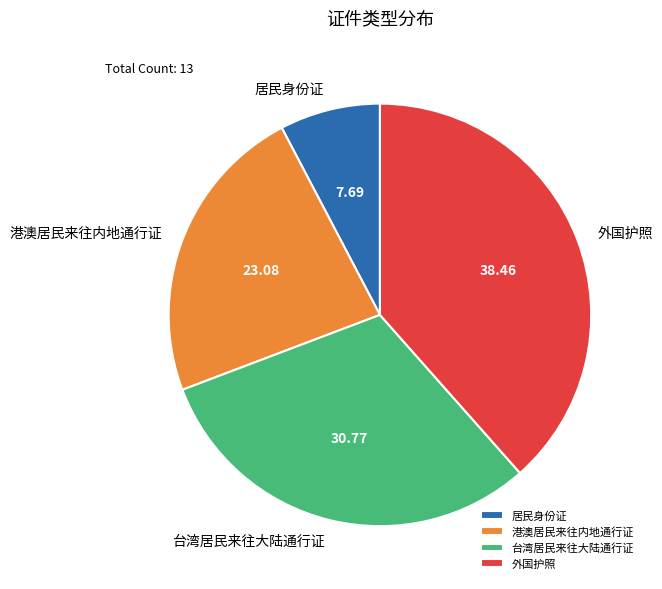

Between 外国护照 and 港澳居民来往内地通行证, which is larger?

外国护照